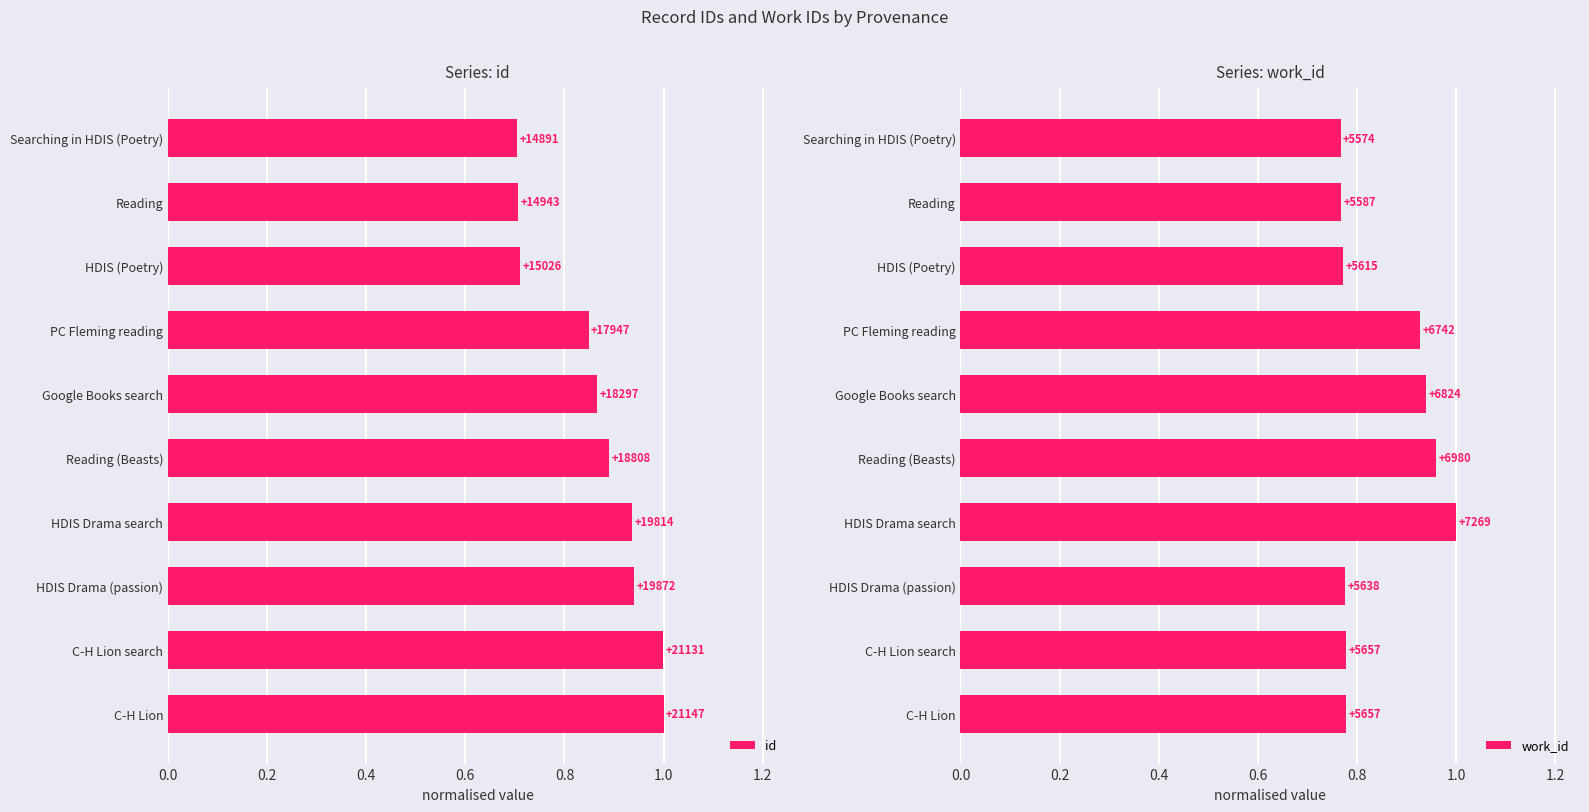

The work_id series shows 0.3 at HDIS (Poetry). True or false?

False